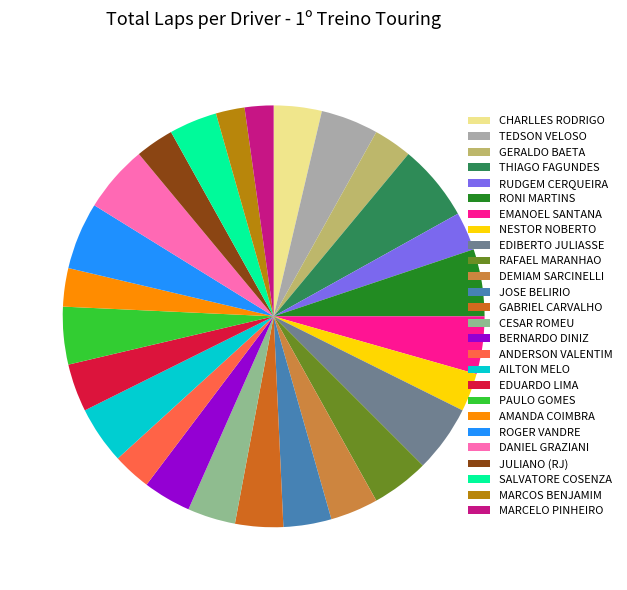

Is there any slice that represents more than half of the pie?

No